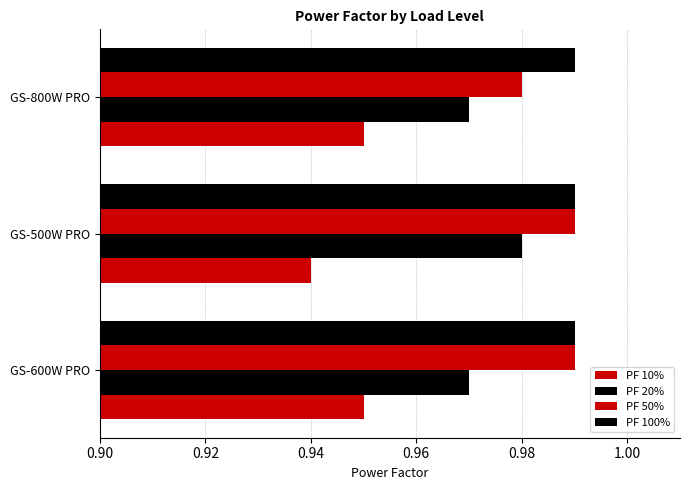

Count the number of data series in this chart.

4